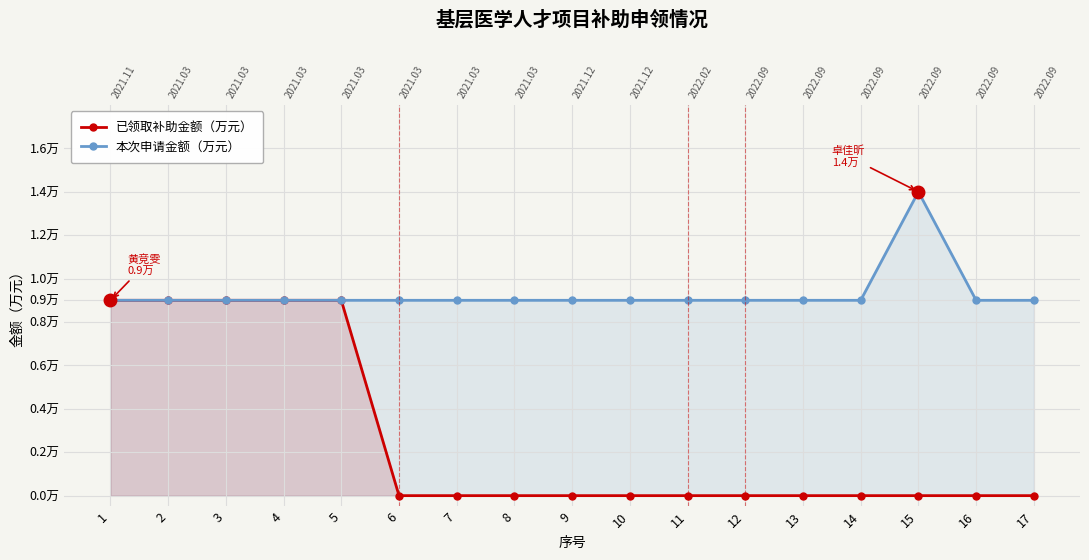

The 本次申请金额（万元） series shows 1.6 at 6. True or false?

False